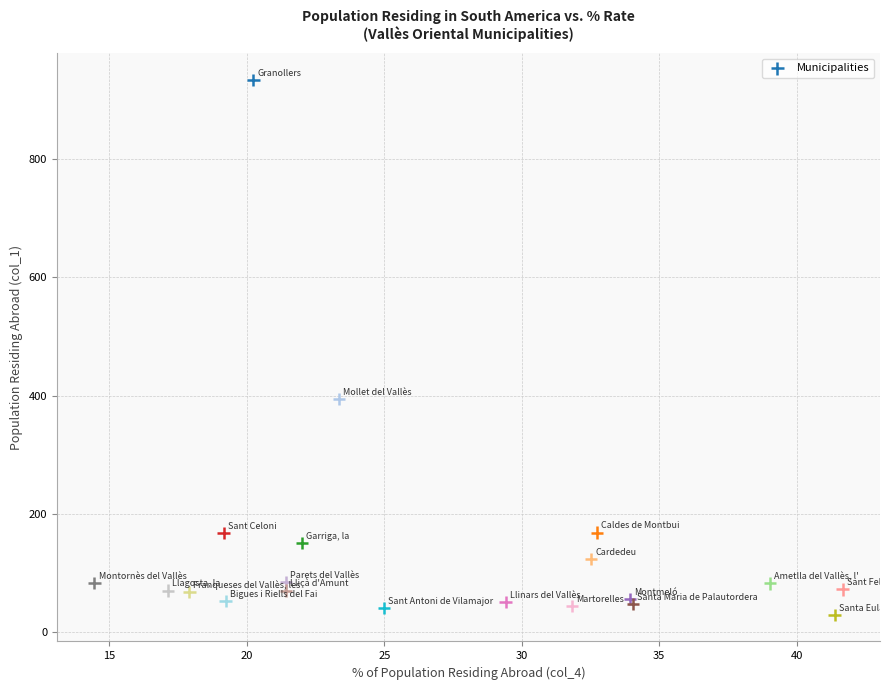

What Y value in the scatter plot is closest to 481?

394